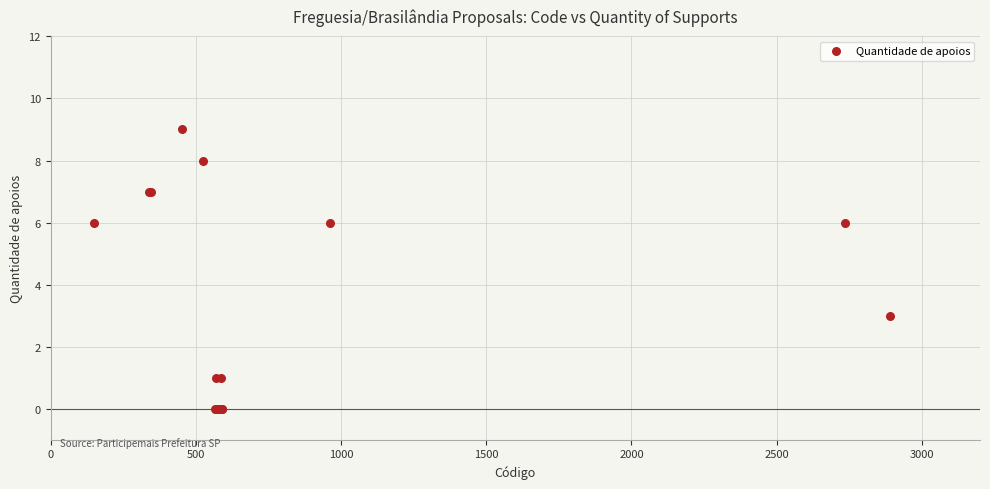

What Y value in the scatter plot is closest to 4?

3